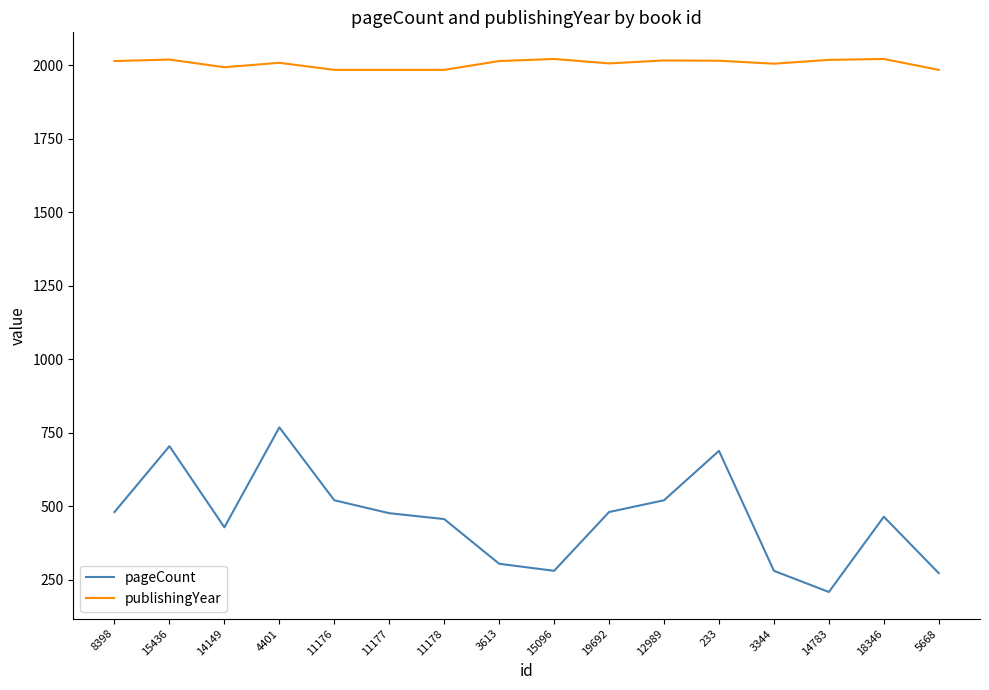

True or false: publishingYear and pageCount cross at least once.

False